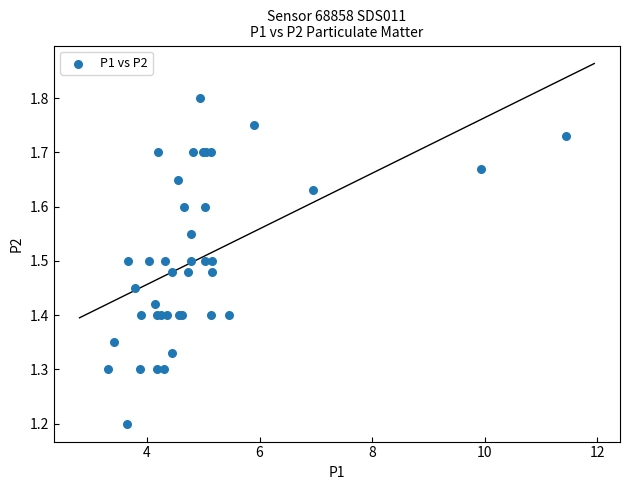

What Y value in the scatter plot is closest to 1?

1.2